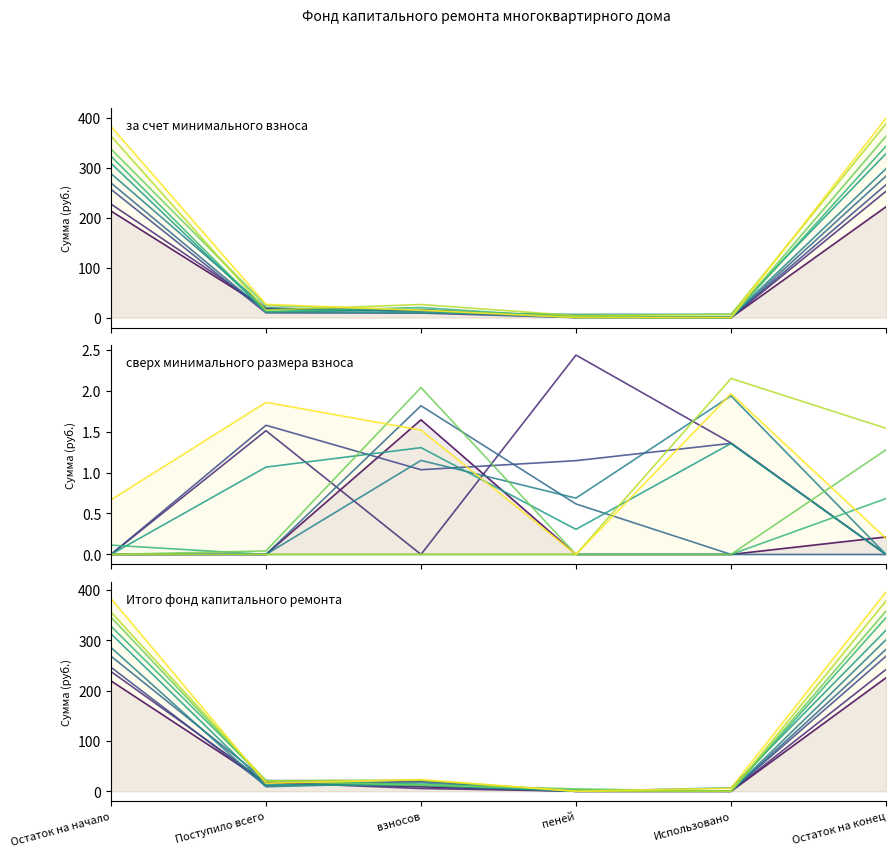

What is the value of the Итого фонд капитального ремонта point at the 1st from the left?

269.5